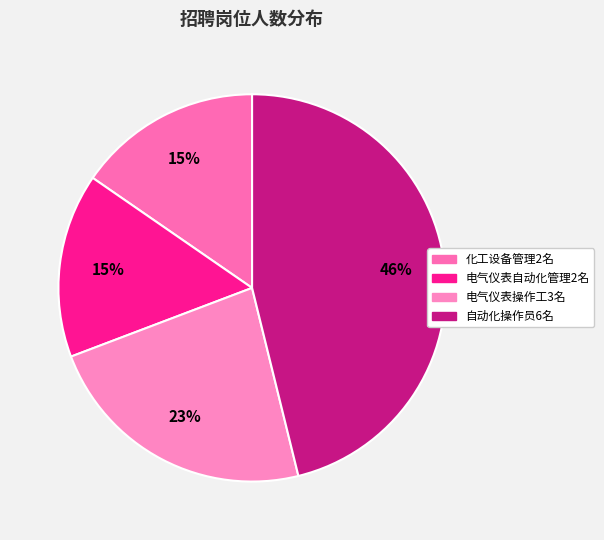

True or false: 电气仪表操作工3名 accounts for 16% of the total.

False